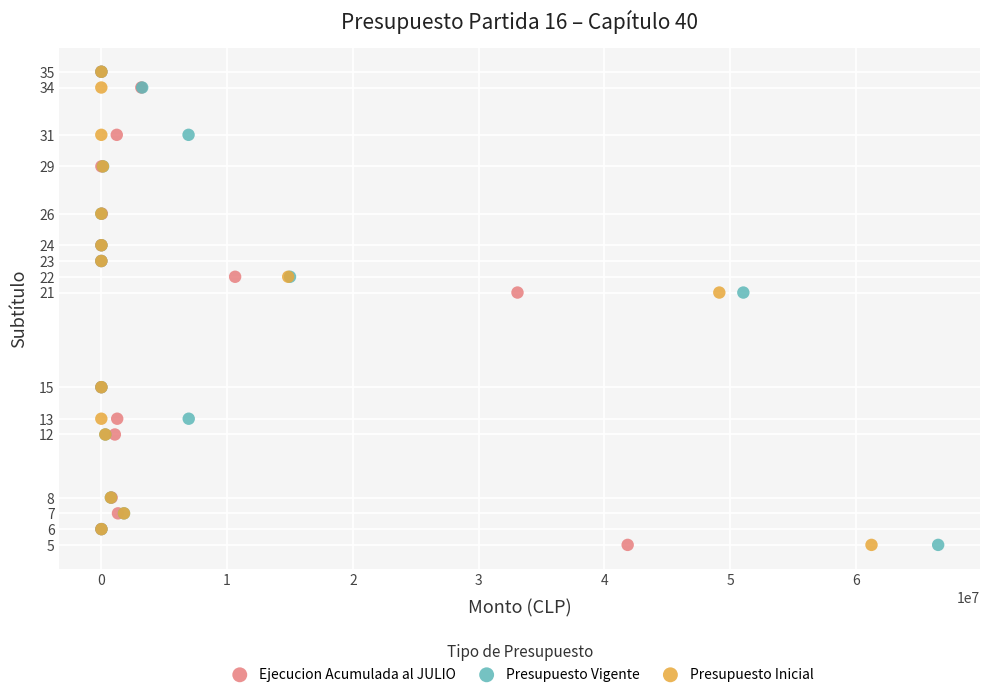

What are all the series names shown in the legend?

Ejecucion Acumulada al JULIO, Presupuesto Vigente, Presupuesto Inicial